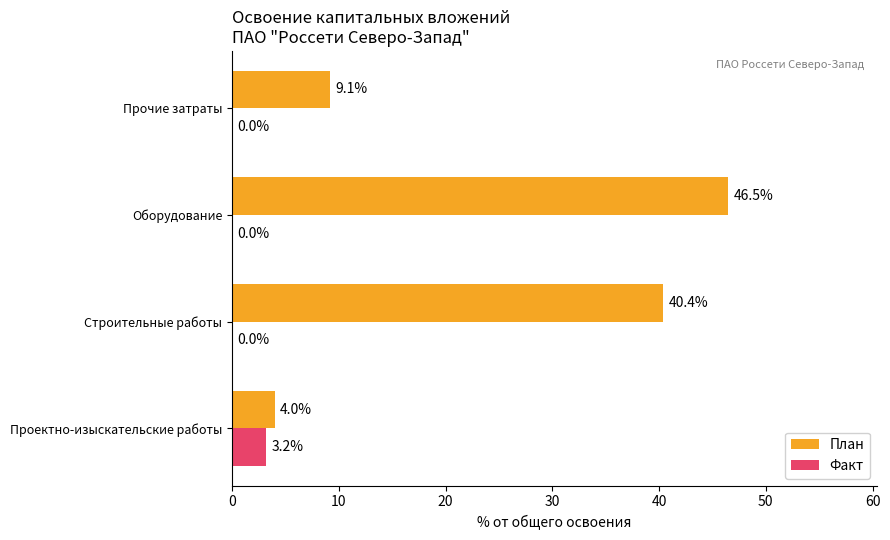

What are all the series names shown in the legend?

План, Факт